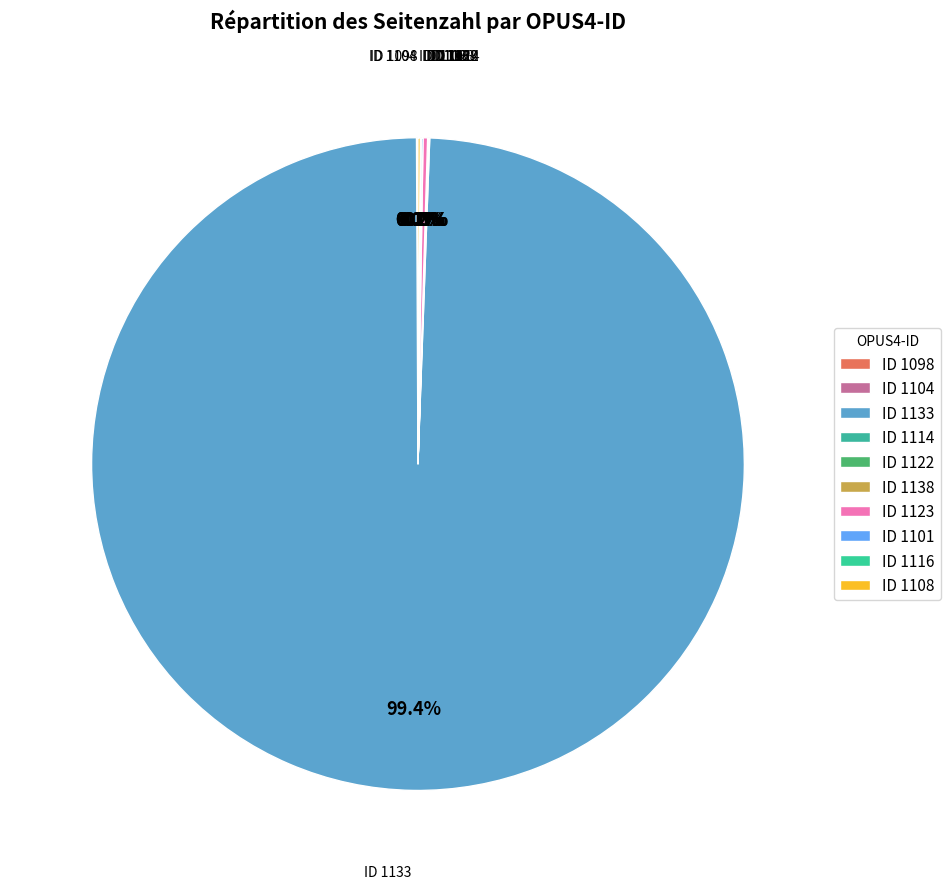

To the nearest percent, what is the average slice percentage?

10%